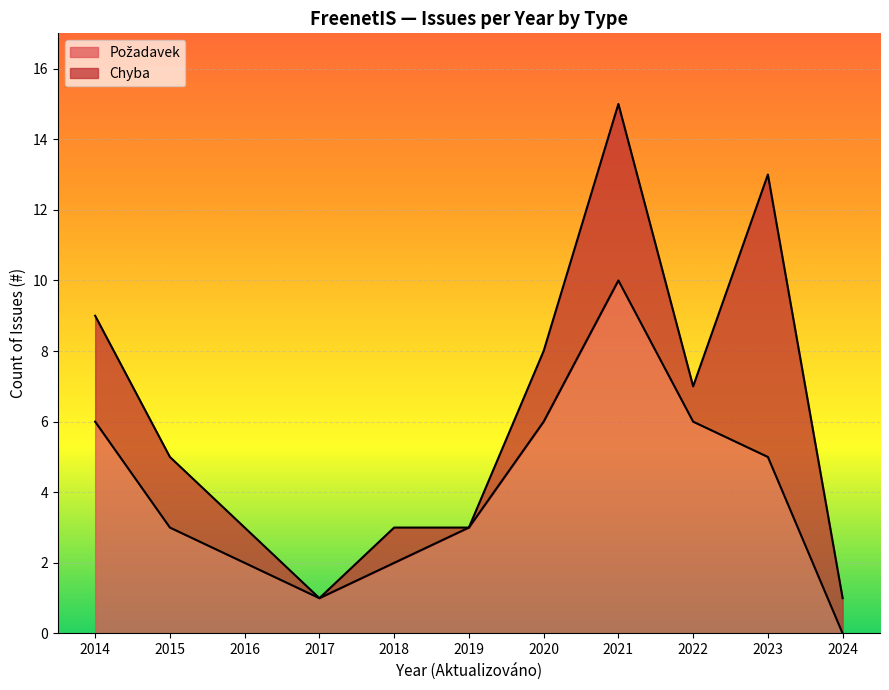

At which category is the sum across all series the highest?

2021